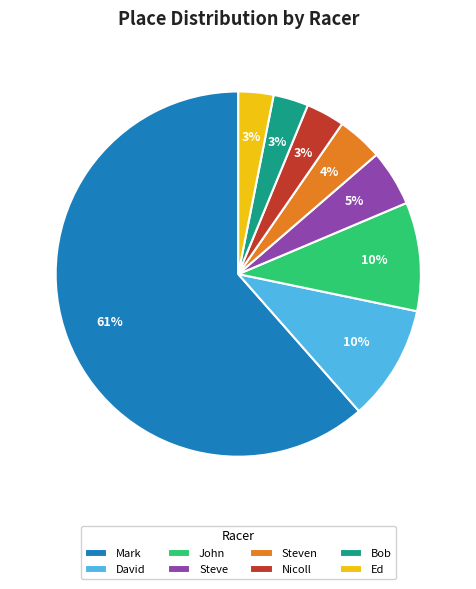

True or false: Steven accounts for 18% of the total.

False